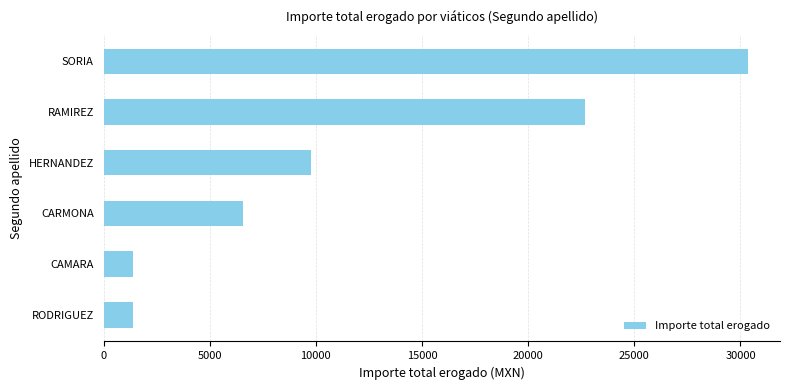

Are the bars grouped side by side (vs. stacked)?

No